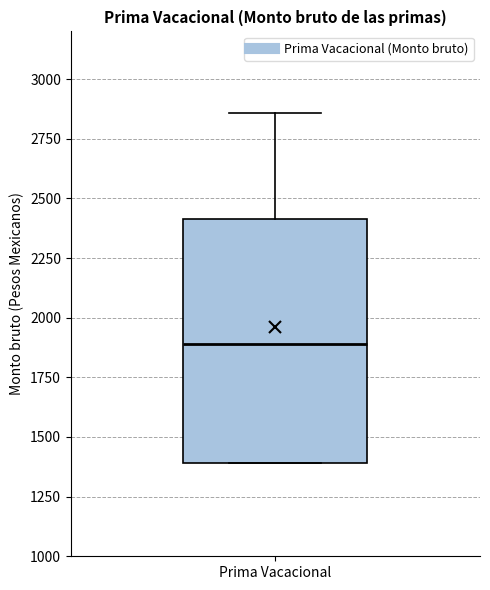

Read this box plot against the y-axis: the position of the median line, the range covered by the box, and the ends of both whiskers. The values are not printed on the chart, so give them approximately, as read against the axis.

median 1900, box 1400 to 2400, whiskers 1400 to 2850